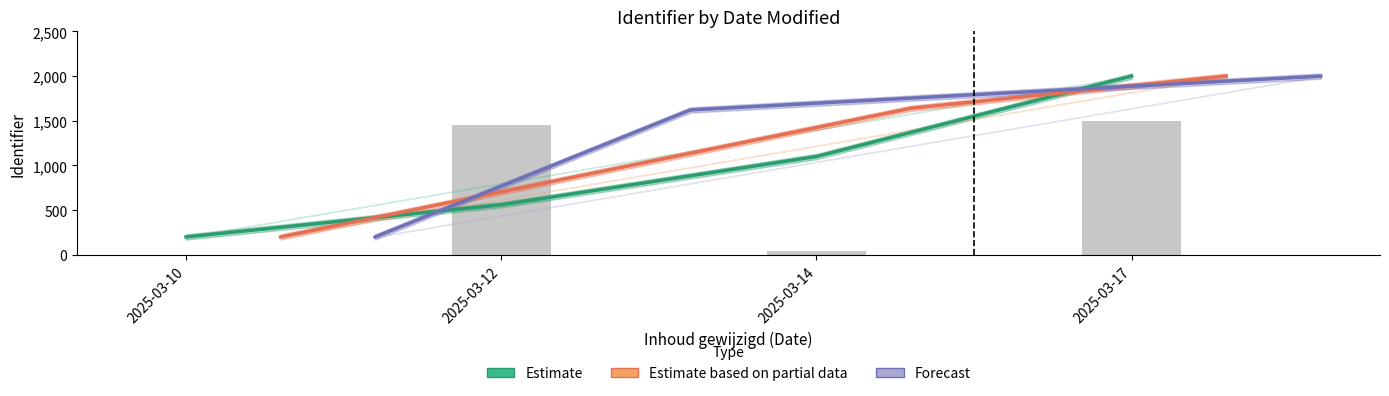

What is the minimum value for Forecast?

200.0